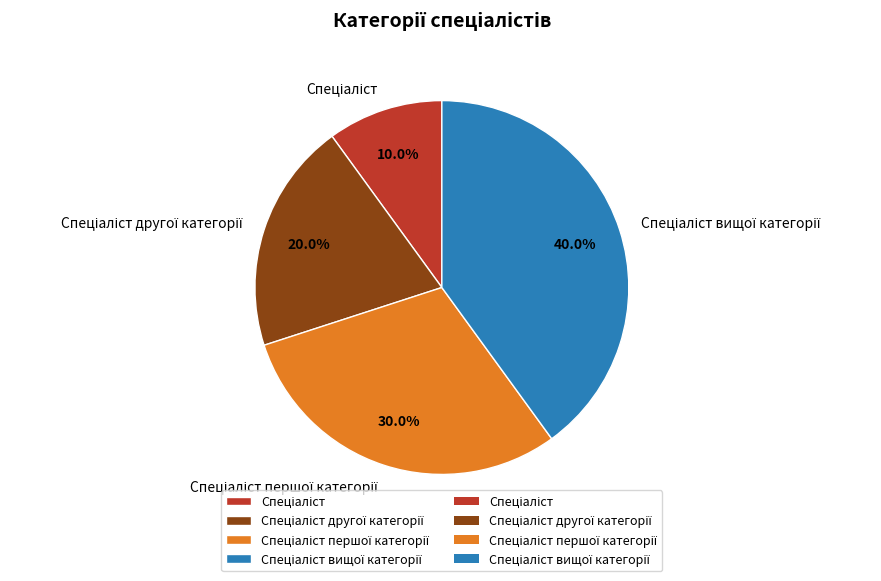

Is there a majority slice in this chart?

No